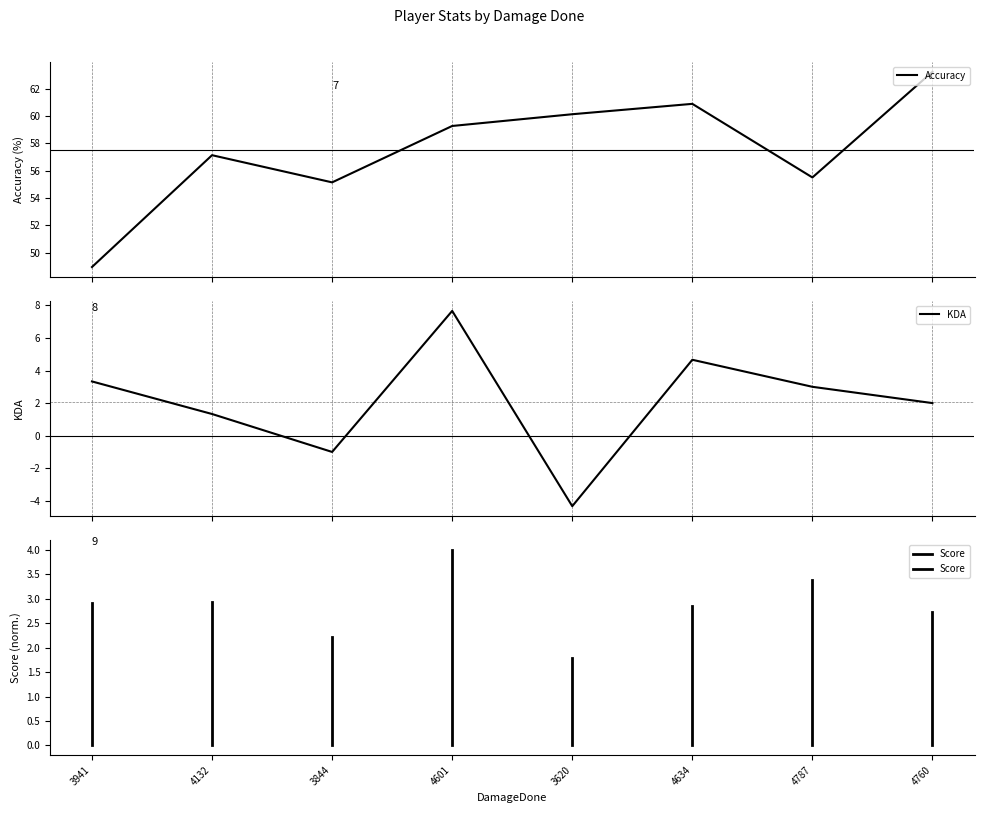

Is the value of Accuracy at 4132 greater than the value of KDA at 3941?

Yes